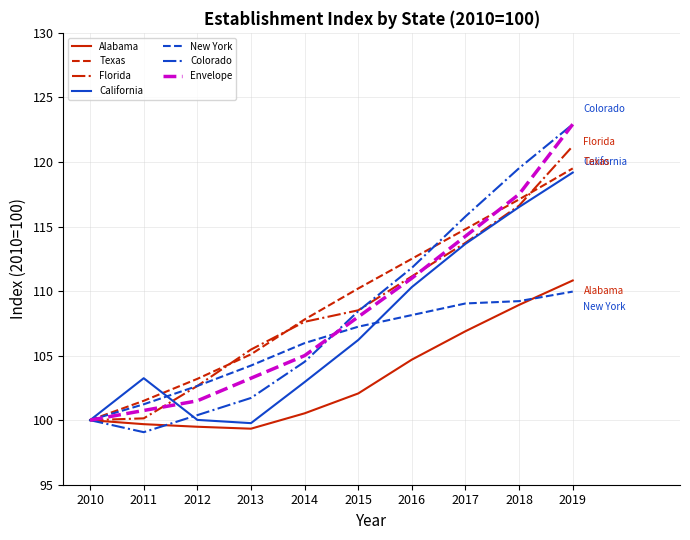

What is the maximum value for California?

119.2